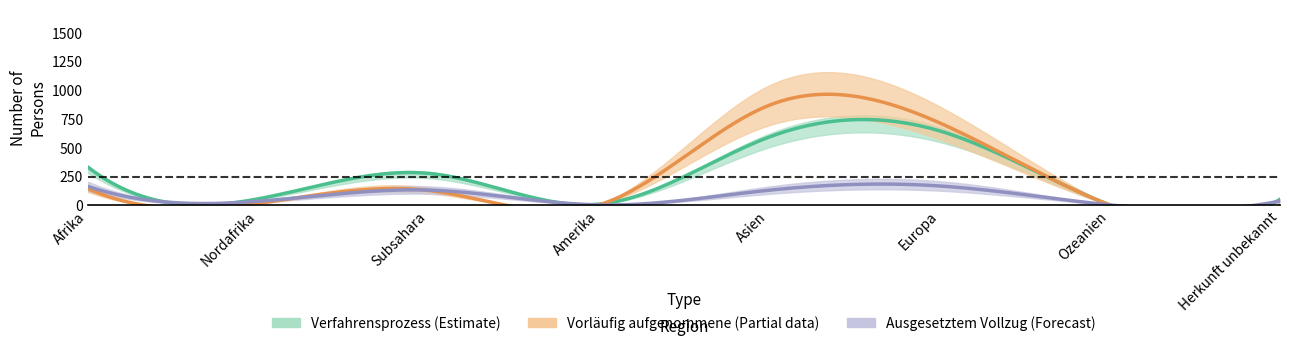

At which category does Total Personen reach its first local peak?

Subsahara